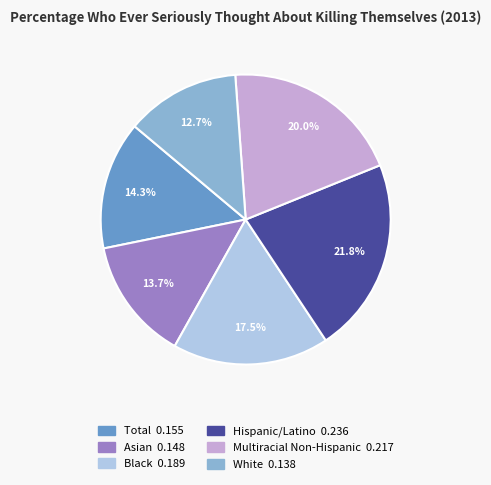

Count the number of slices in the pie.

6